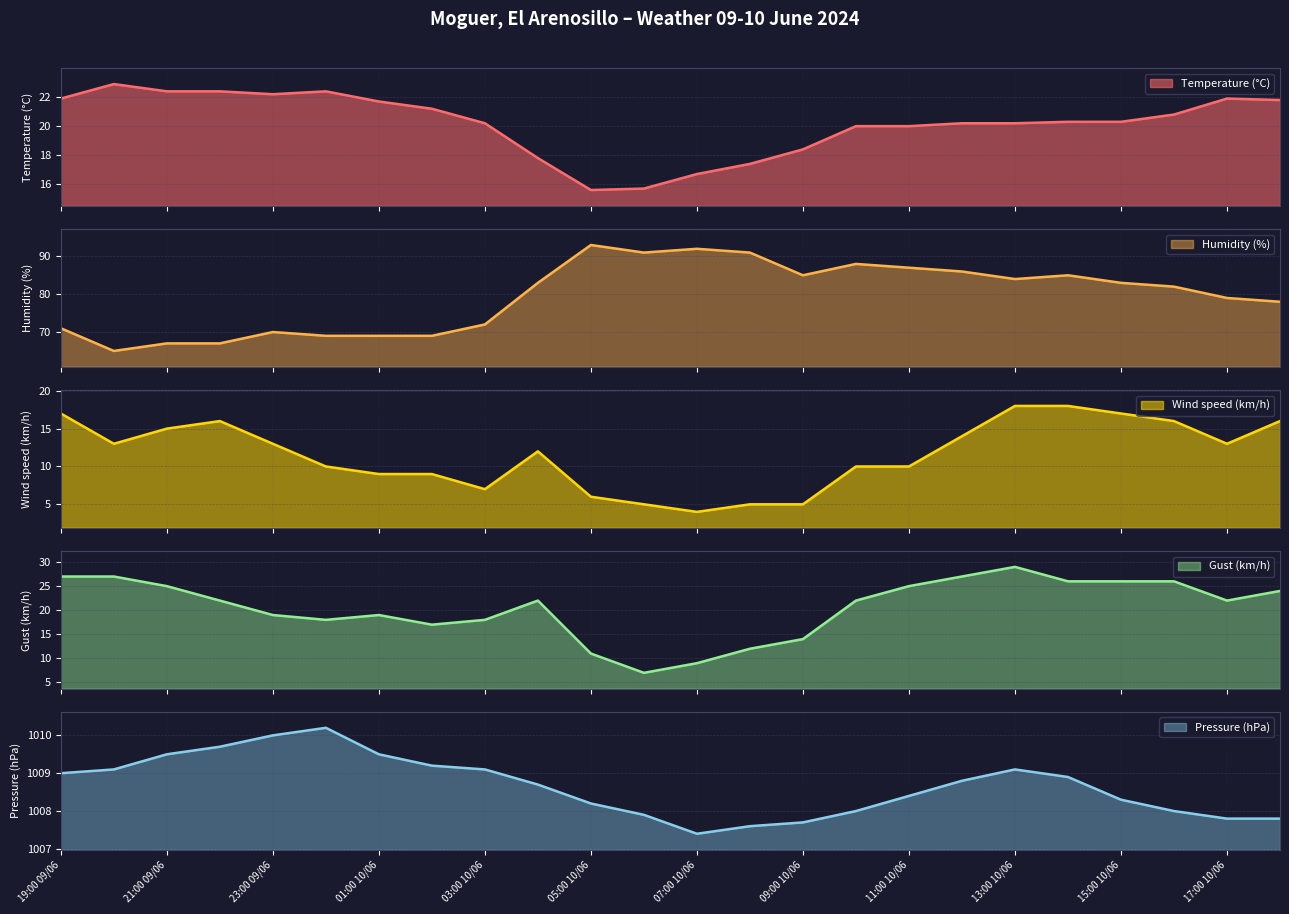

Which category has the highest value in the Pressure (hPa) series?

00:00 10/06